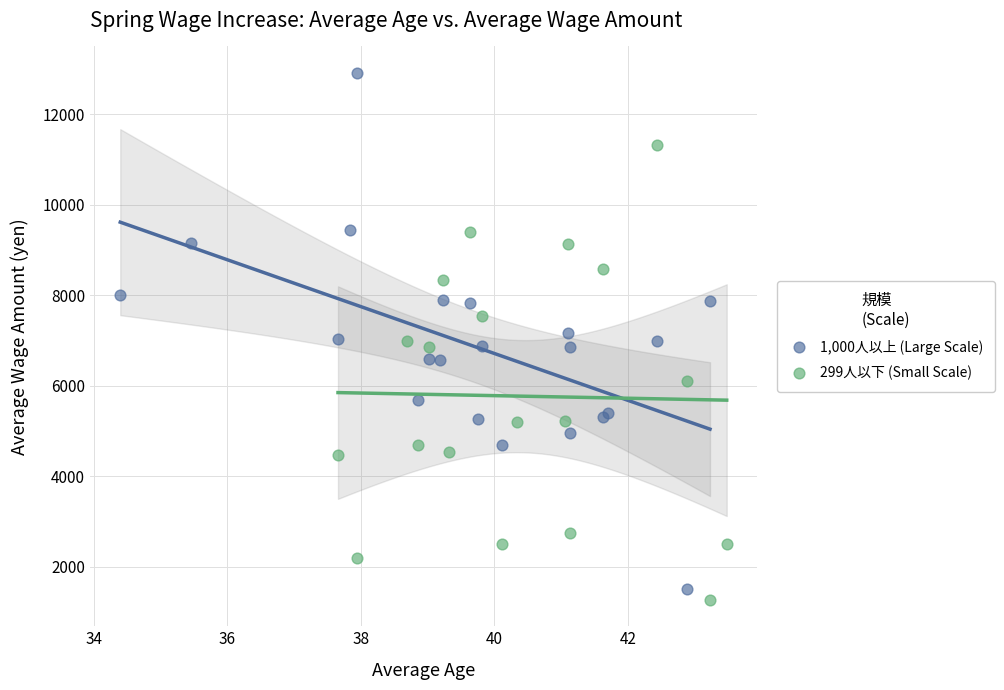

Which series reaches the maximum Y coordinate?

1,000人以上 (Large Scale)